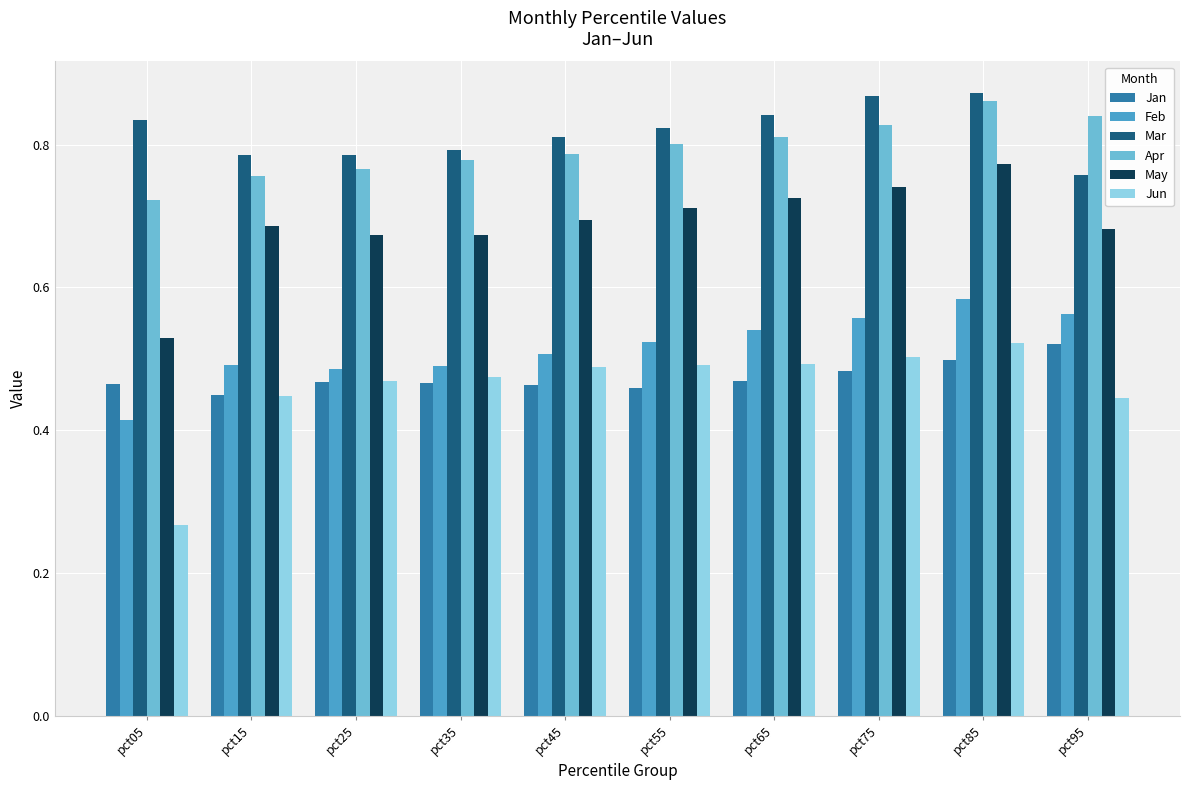

Is the value of Jun at pct75 greater than the value of Jan at pct45?

Yes